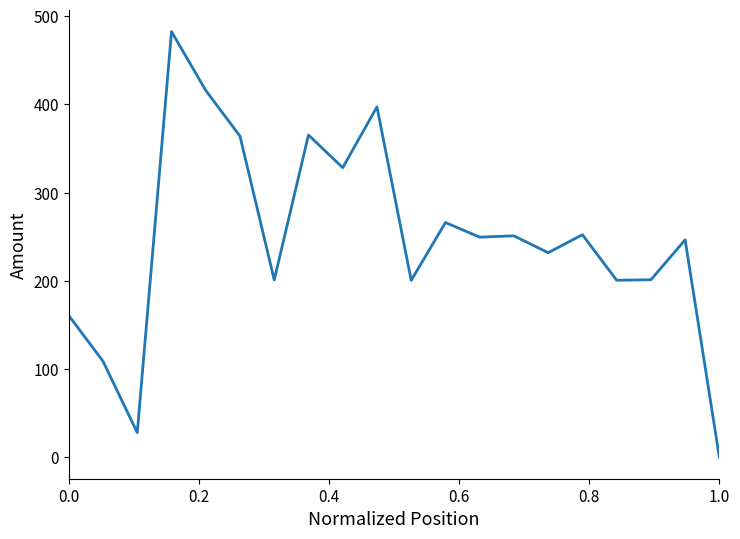

What is the difference between the maximum and minimum values?

482.4